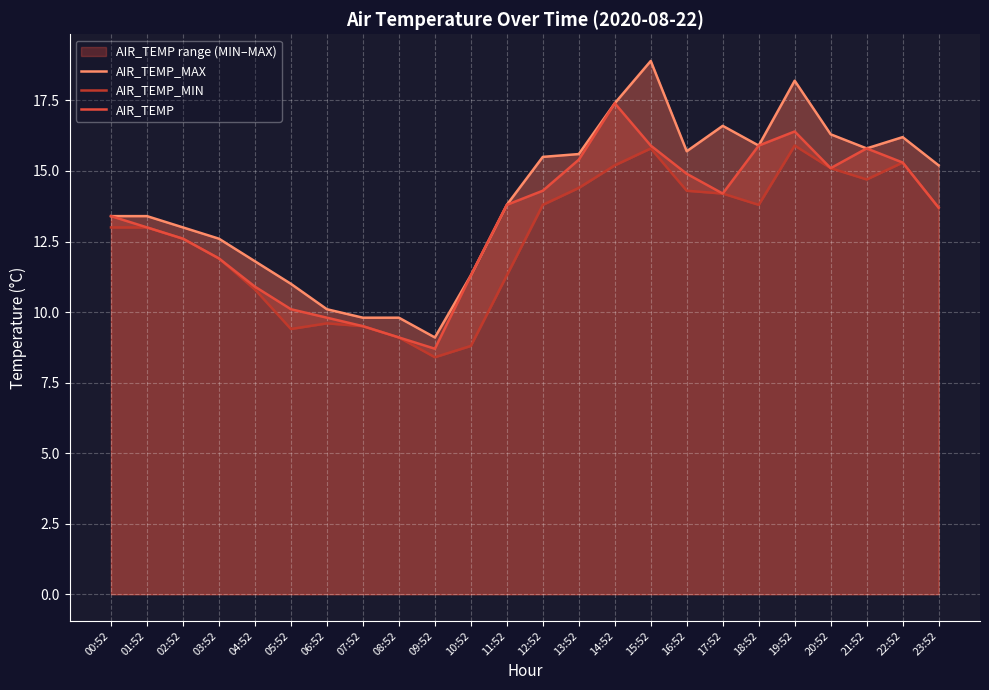

True or false: AIR_TEMP_MAX and AIR_TEMP intersect in this chart.

False